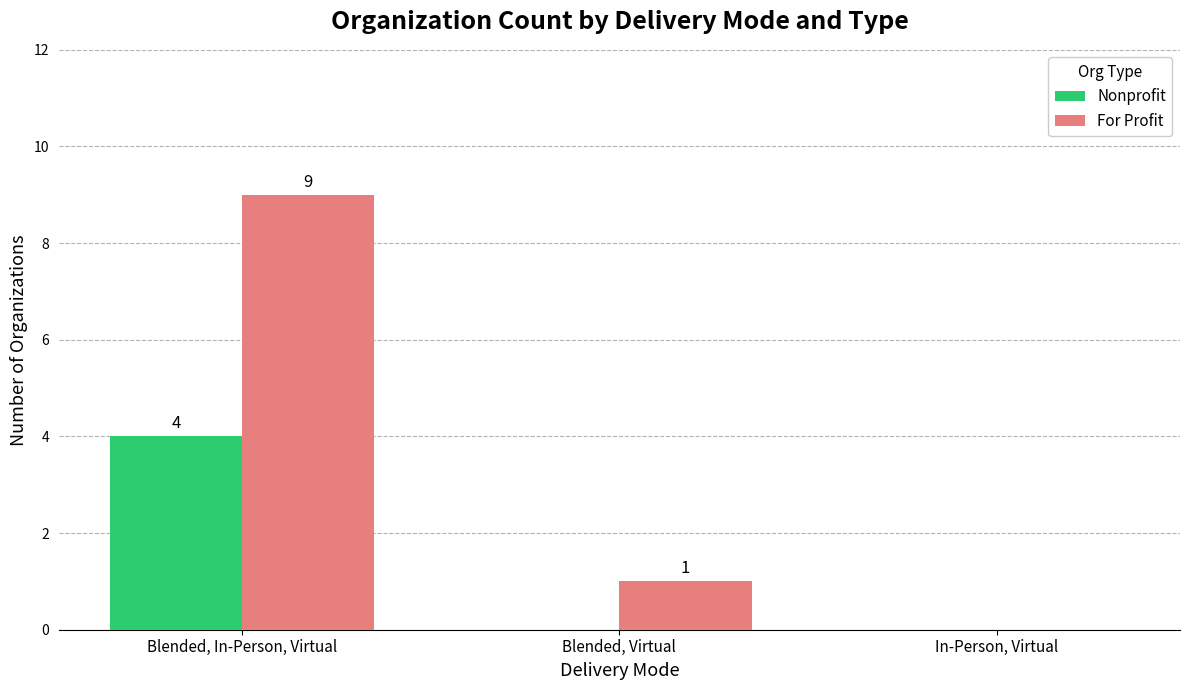

How many For Profit values are between 0 and 9?

3